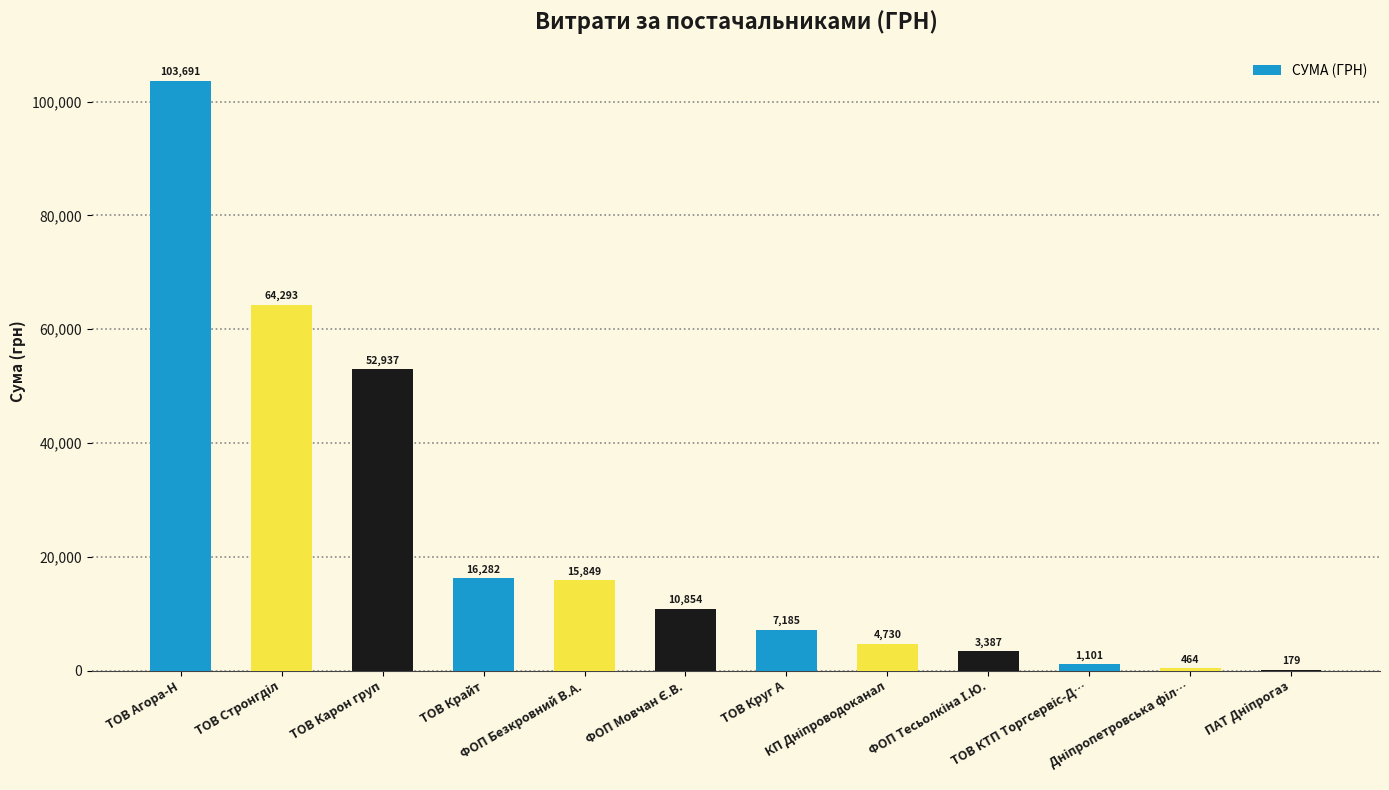

What is the greatest value displayed?

103690.9